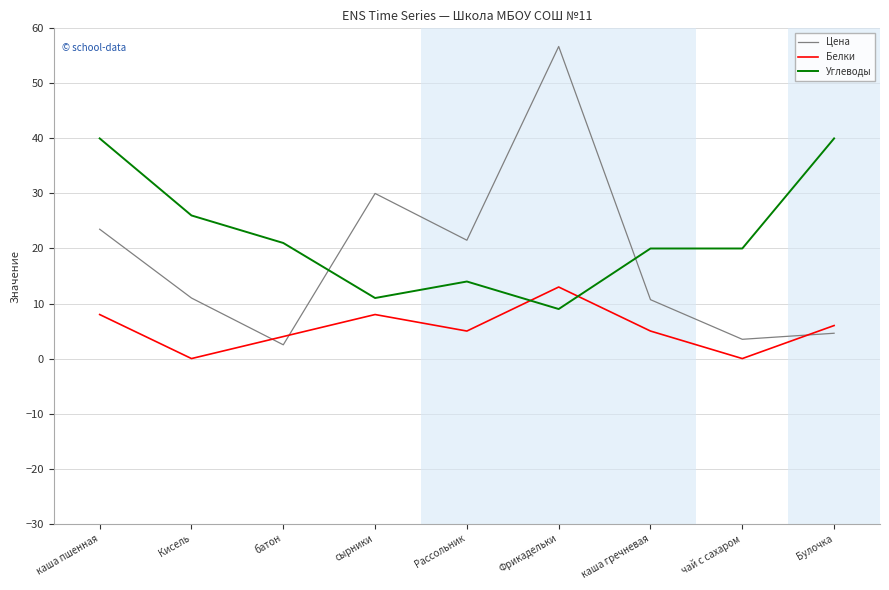

List the series in order of their peak value, lowest first.

Белки, Углеводы, Цена